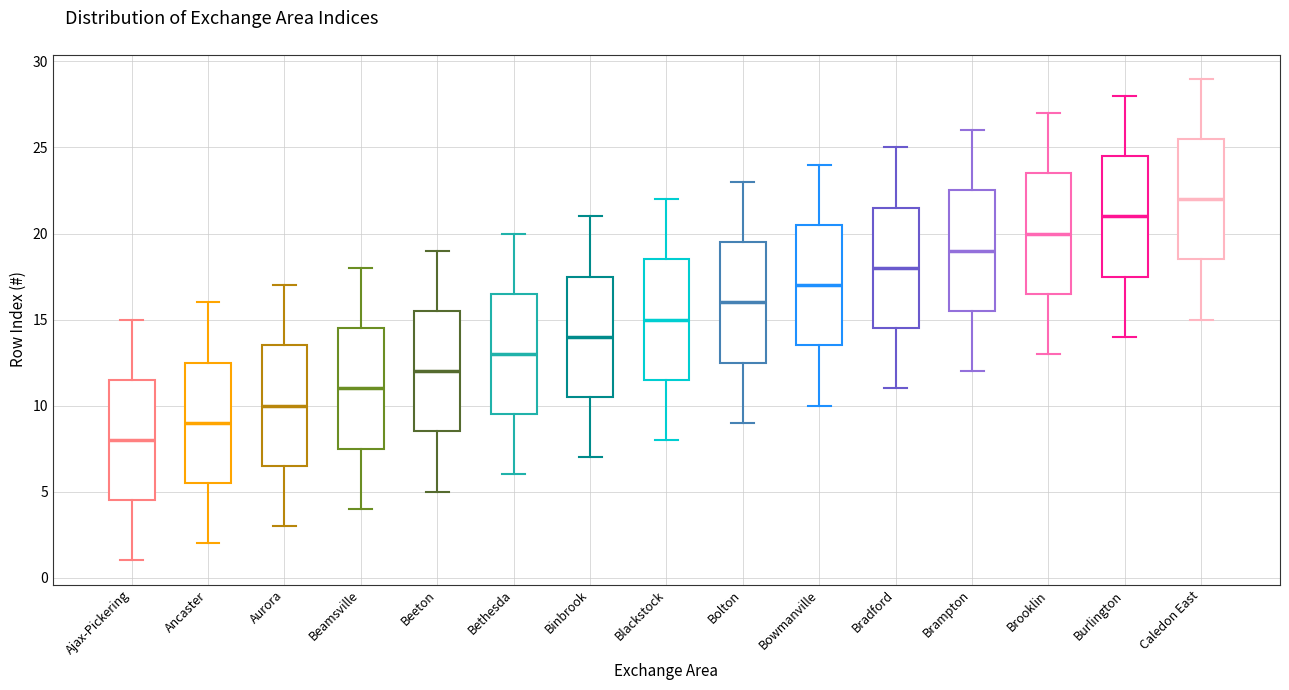

Reading left to right, transcribe this box plot: for each box, give where its median line is, the range the box spans, and where its two whiskers end, as read against the y-axis. The values are not printed on the chart, so give them approximately, as read against the axis.

Ajax-Pickering: median 8.0, box 4.5 to 11.5, whiskers 1.0 to 15.0
Ancaster: median 9.0, box 5.5 to 12.5, whiskers 2.0 to 16.0
Aurora: median 10.0, box 6.5 to 13.5, whiskers 3.0 to 17.0
Beamsville: median 11.0, box 7.5 to 14.5, whiskers 4.0 to 18.0
Beeton: median 12.0, box 8.5 to 15.5, whiskers 5.0 to 19.0
Bethesda: median 13.0, box 9.5 to 16.5, whiskers 6.0 to 20.0
Binbrook: median 14.0, box 10.5 to 17.5, whiskers 7.0 to 21.0
Blackstock: median 15.0, box 11.5 to 18.5, whiskers 8.0 to 22.0
Bolton: median 16.0, box 12.5 to 19.5, whiskers 9.0 to 23.0
Bowmanville: median 17.0, box 13.5 to 20.5, whiskers 10.0 to 24.0
Bradford: median 18.0, box 14.5 to 21.5, whiskers 11.0 to 25.0
Brampton: median 19.0, box 15.5 to 22.5, whiskers 12.0 to 26.0
Brooklin: median 20.0, box 16.5 to 23.5, whiskers 13.0 to 27.0
Burlington: median 21.0, box 17.5 to 24.5, whiskers 14.0 to 28.0
Caledon East: median 22.0, box 18.5 to 25.5, whiskers 15.0 to 29.0